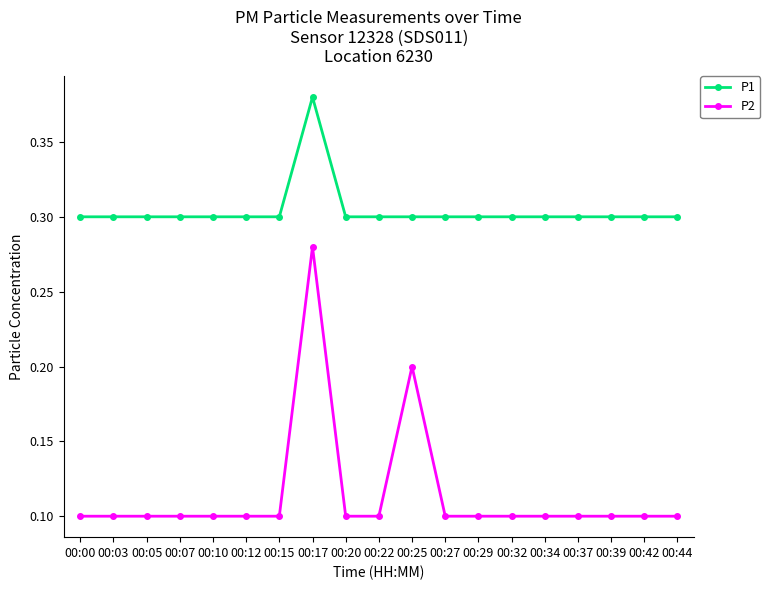

At which label does P1 reach its peak?

00:17